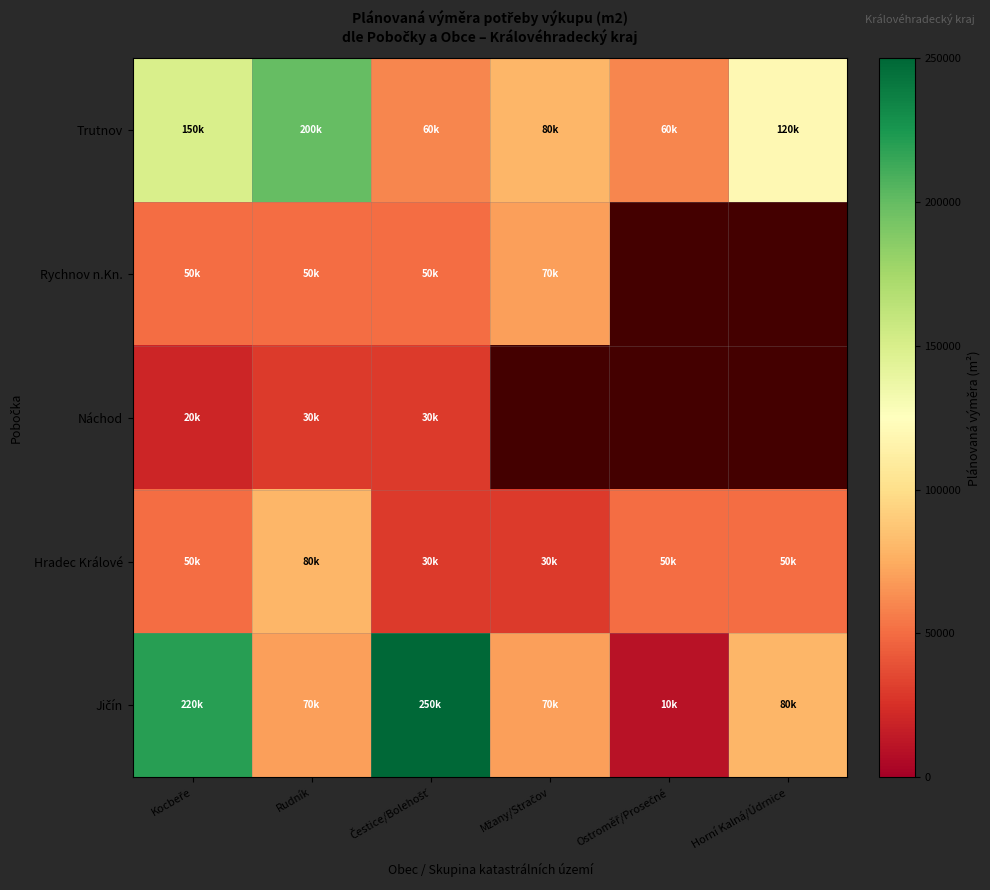

Between Kocbeře and Čestice/Bolehošť, which is larger?

Kocbeře